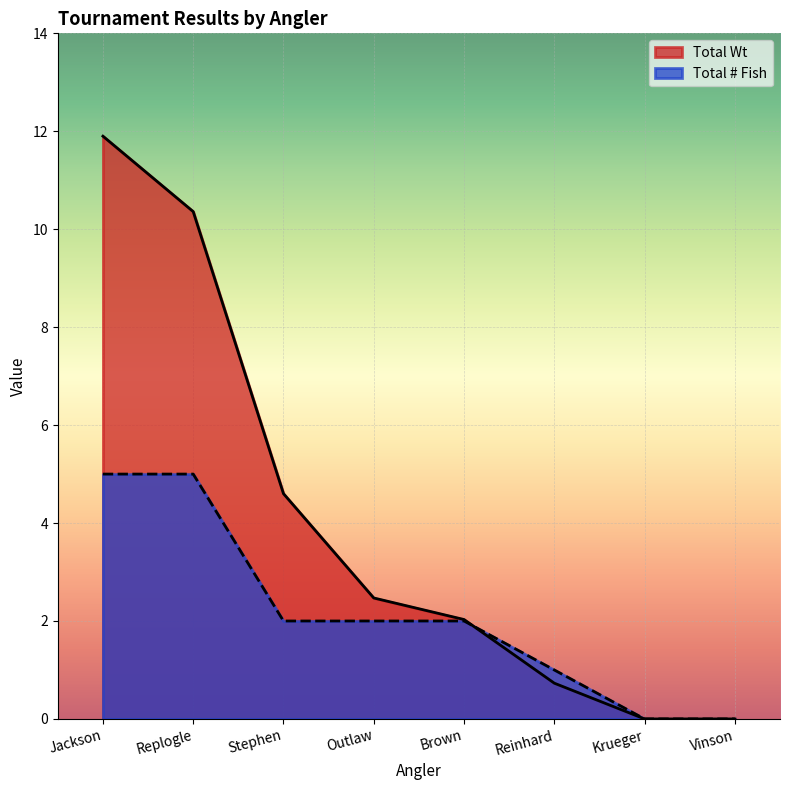

What is the difference between the highest and lowest values at Replogle?

5.4